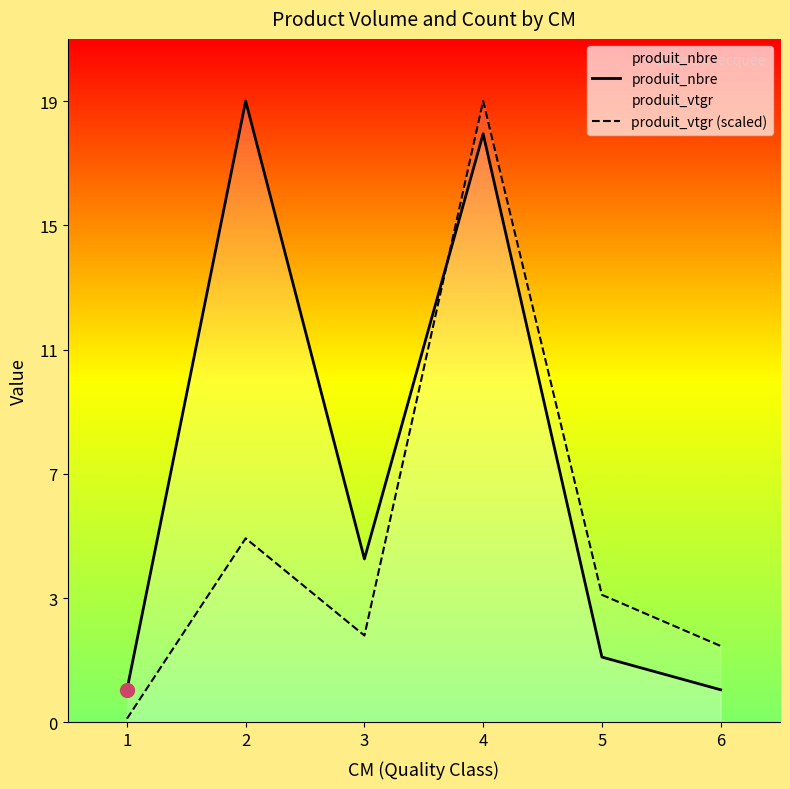

How many lines are shown in the chart?

2